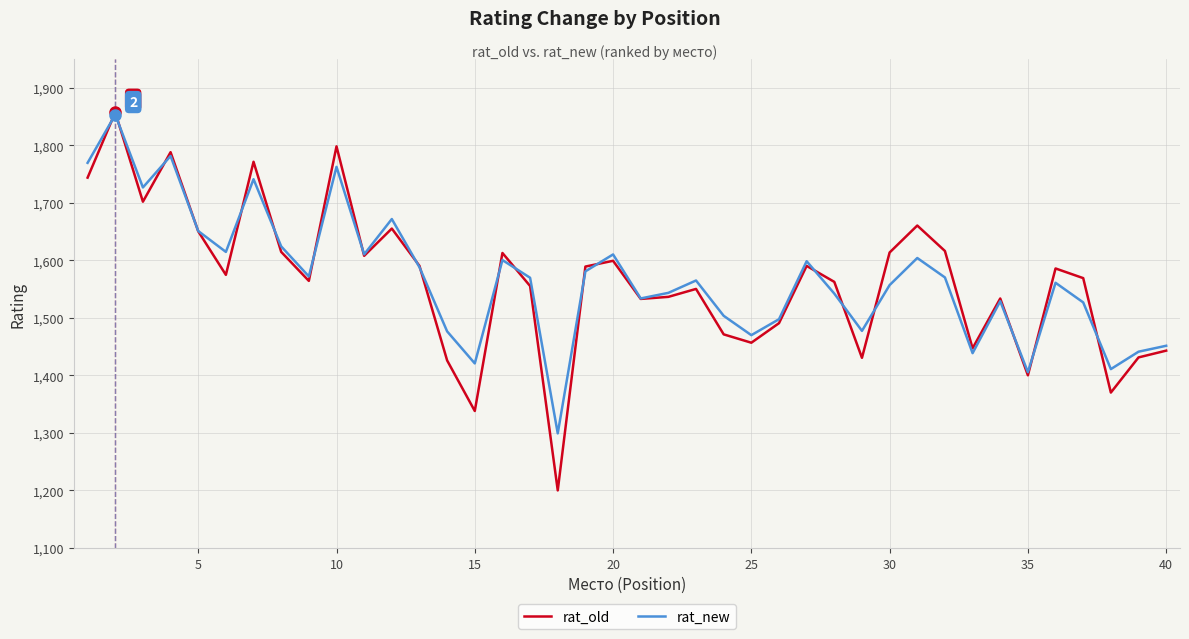

Which series has the widest spread of values?

rat_old